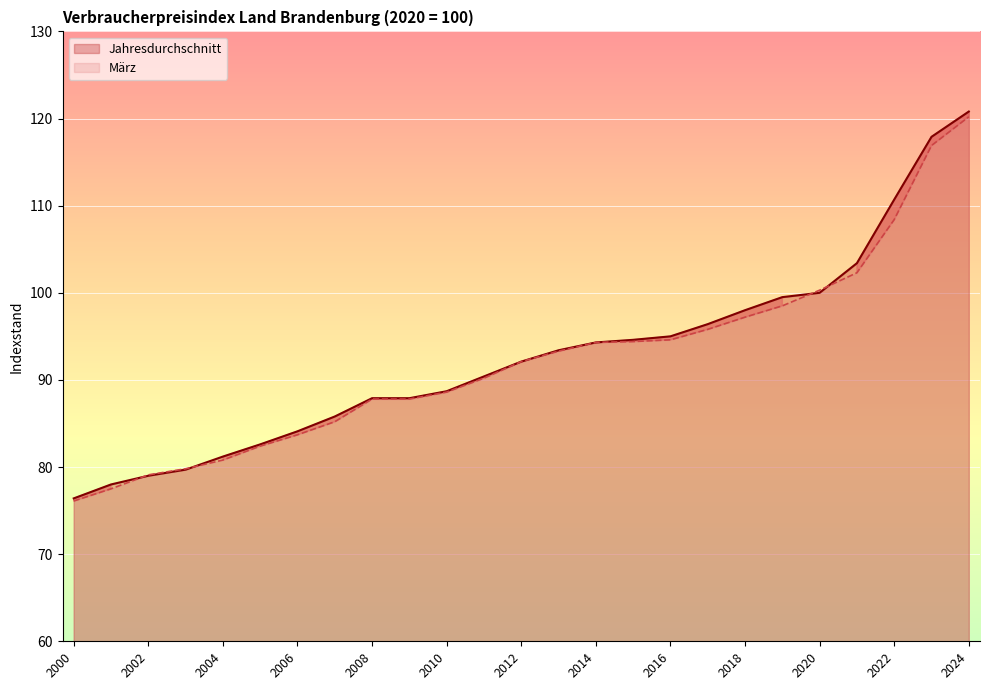

What is the maximum value shown in the chart?

120.8